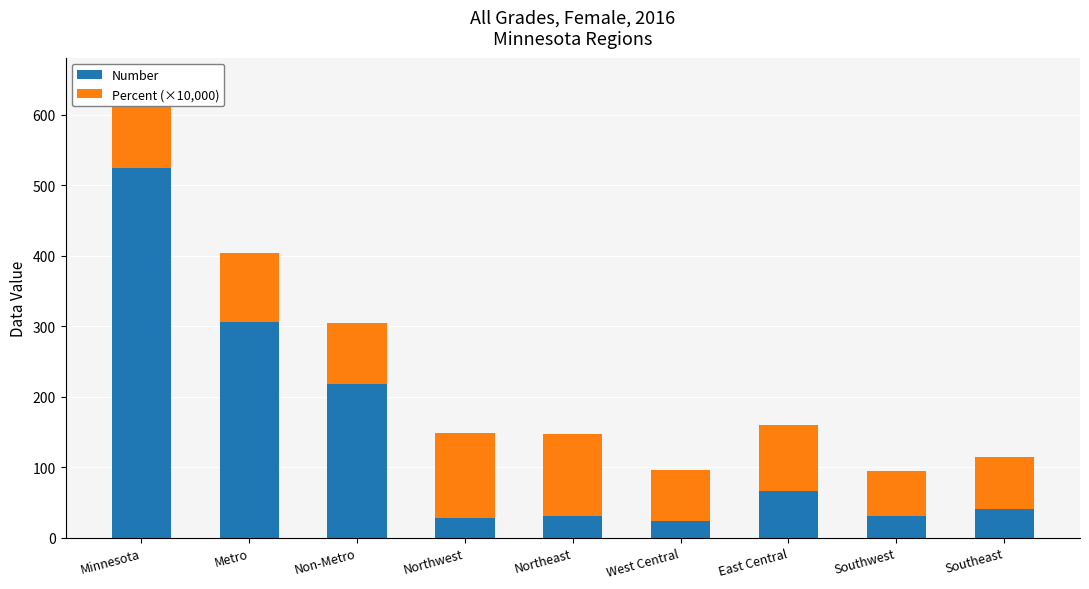

What is the total value across all series at Northeast?

146.4